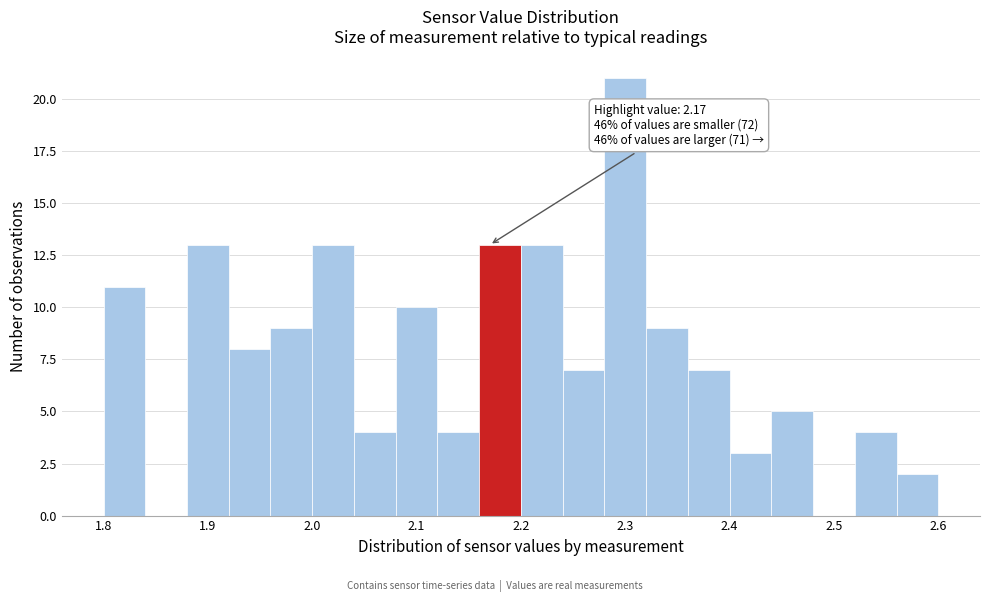

Which range on the x-axis has the tallest bar?

2.28 to 2.32